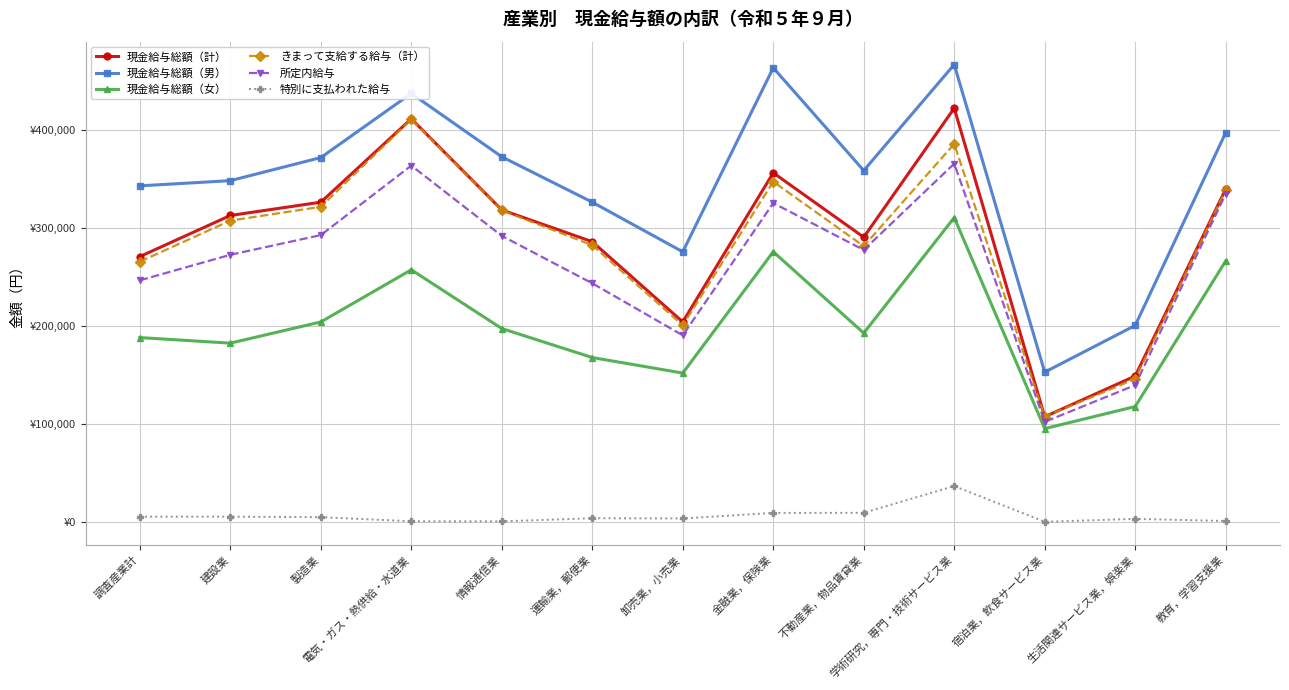

Does the chart have visible grid lines?

Yes